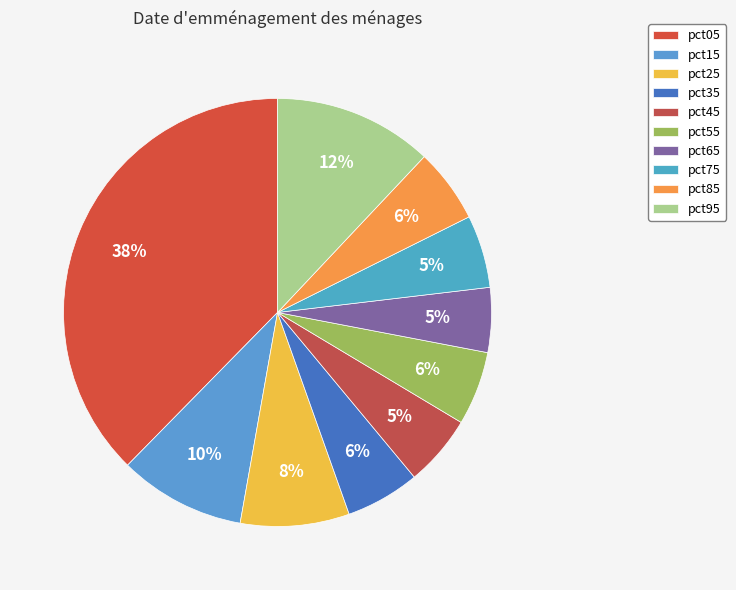

Is there any slice that represents more than half of the pie?

No